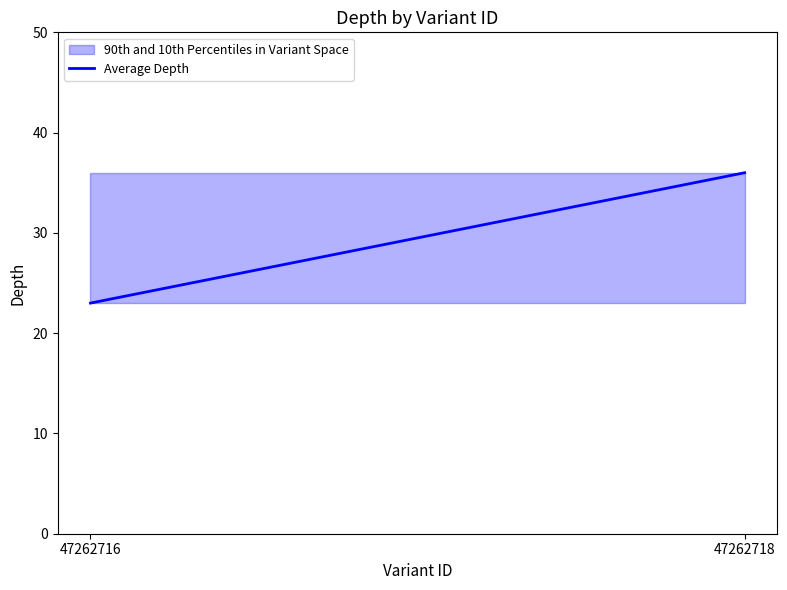

What is the change in value from 47262716 to 47262718?

+13